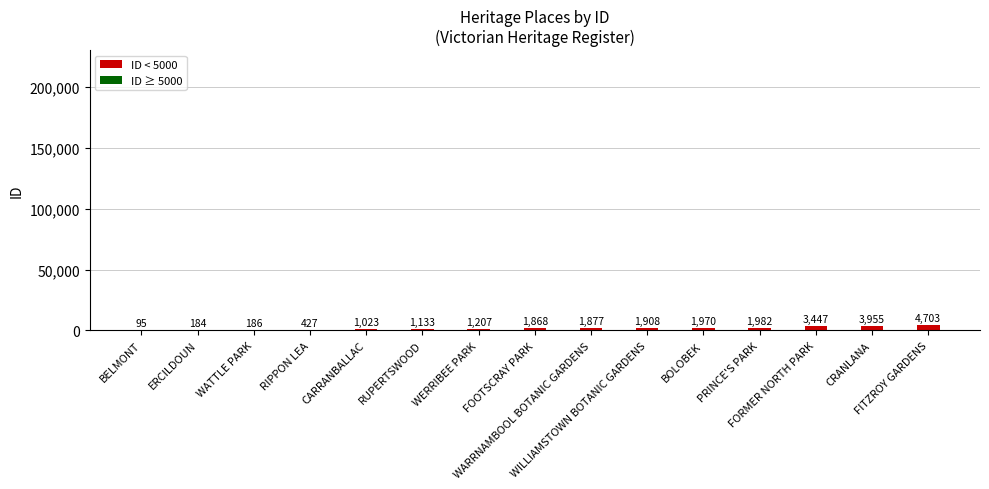

At which label is the value closest to 2399?

PRINCE'S PARK